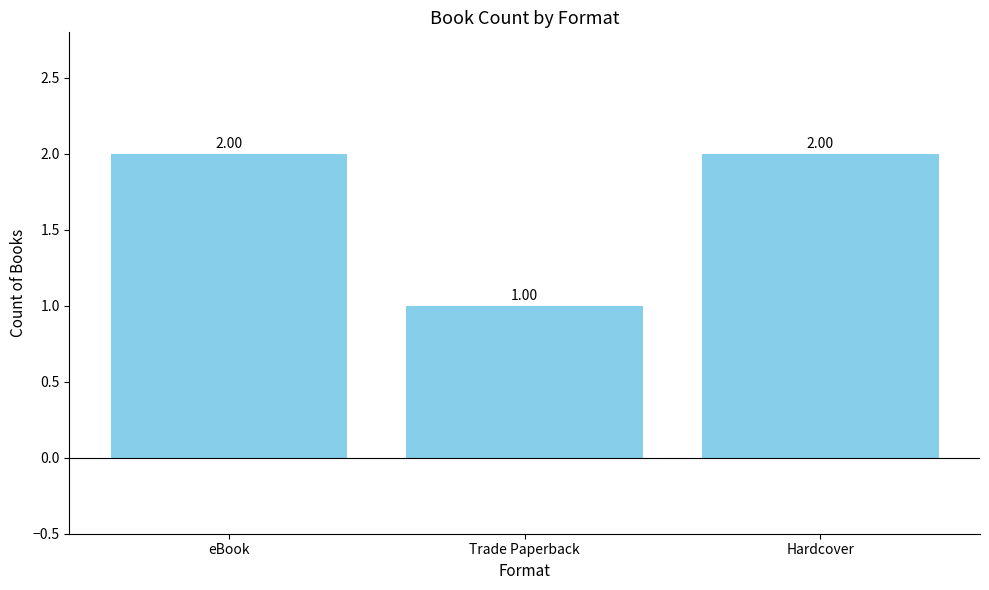

Reading left to right, what are all the values shown in this chart?

2	1	2